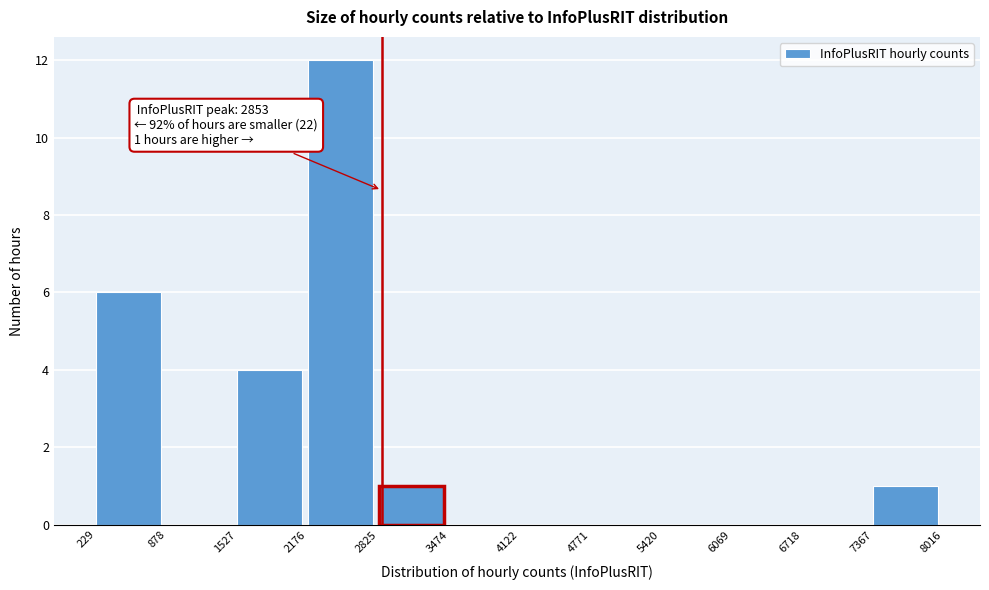

Which range on the x-axis has the tallest bar?

2176 to 2825